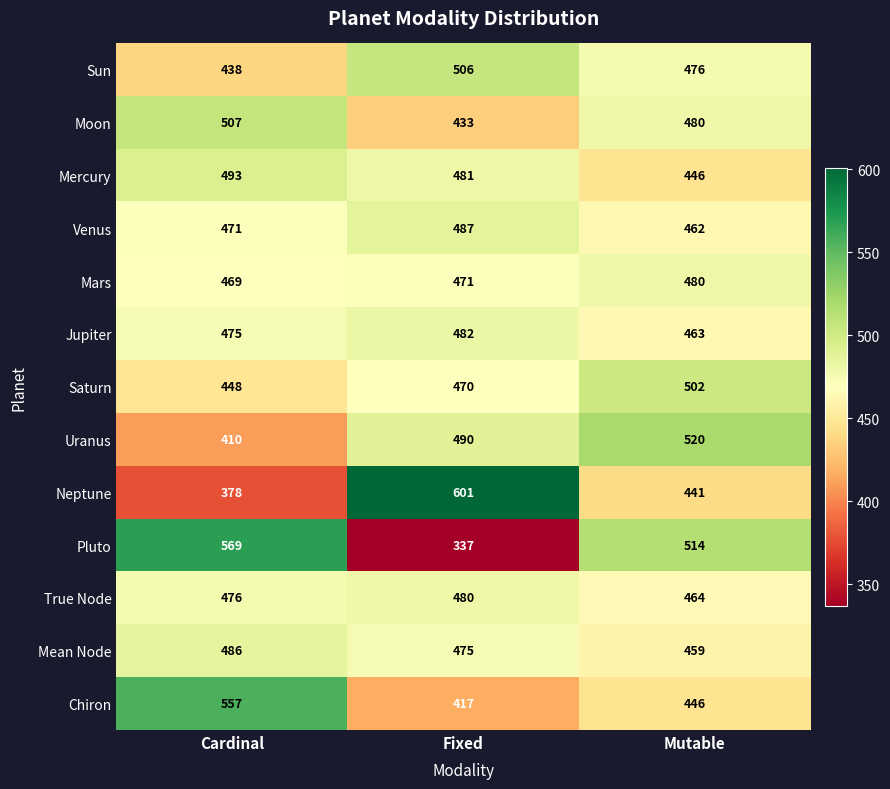

Count the Neptune values in the range 378 to 601.

3